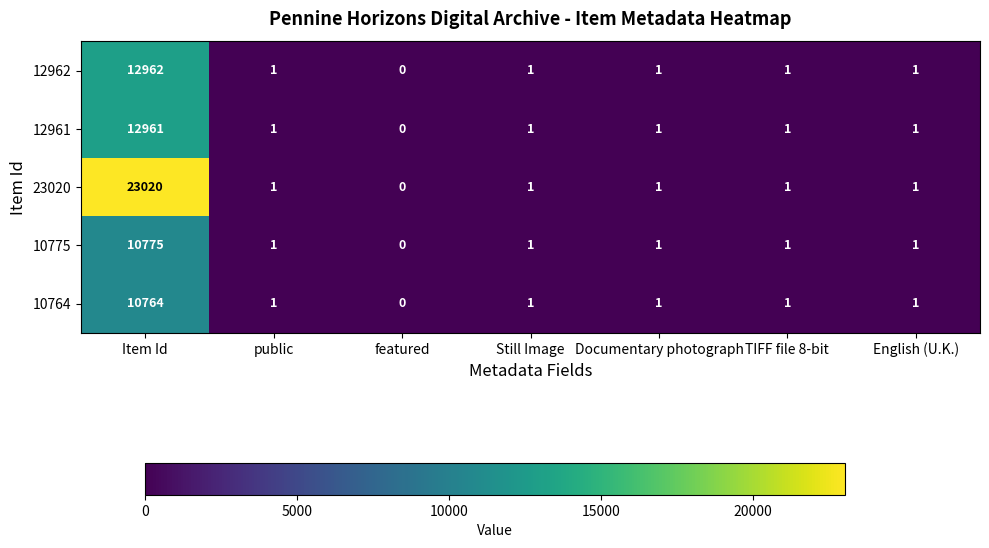

What value does the 10764 series have at Item Id, to the nearest 100?

10800